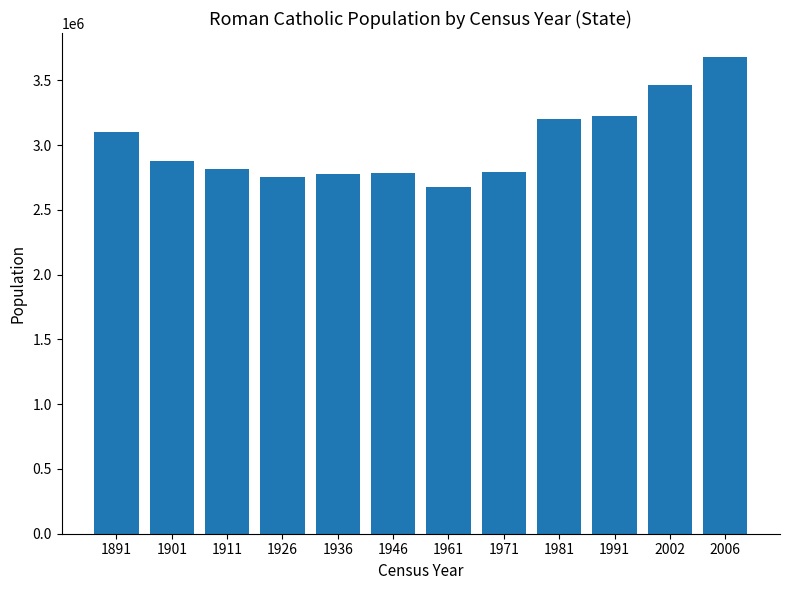

What value does the data have at 1901?

2878271